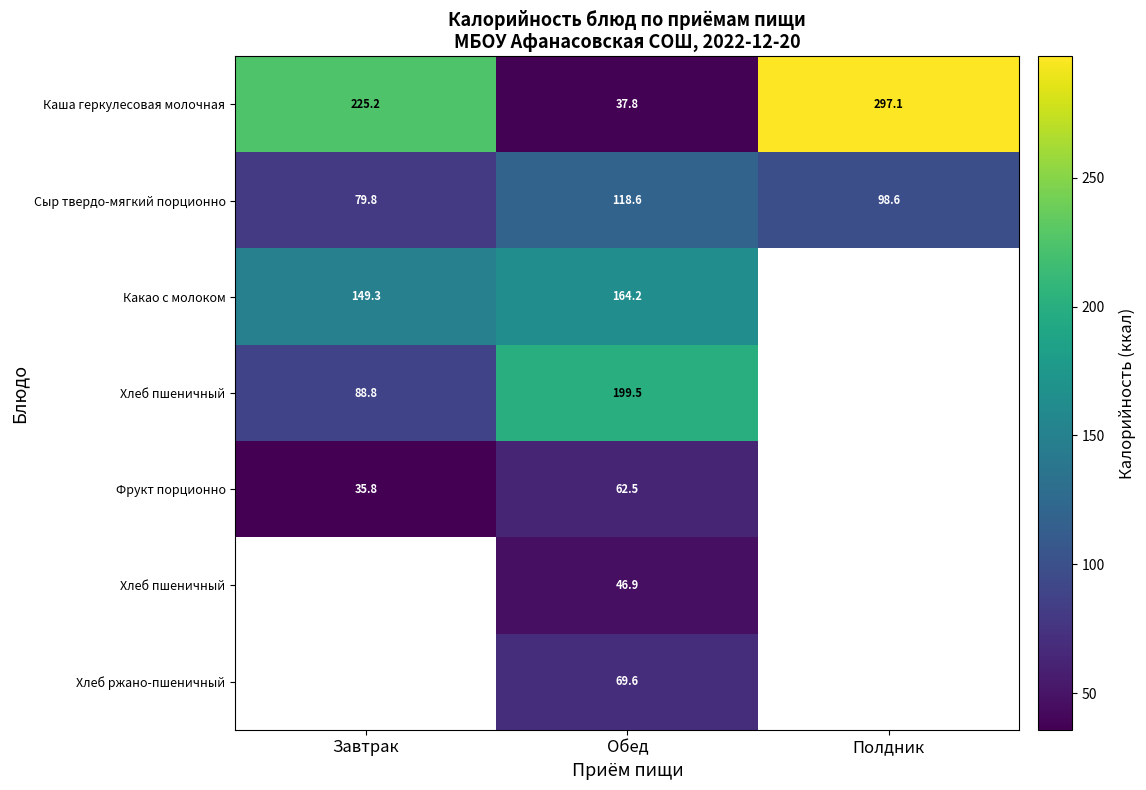

Between Полдник and Обед, which is larger?

Полдник